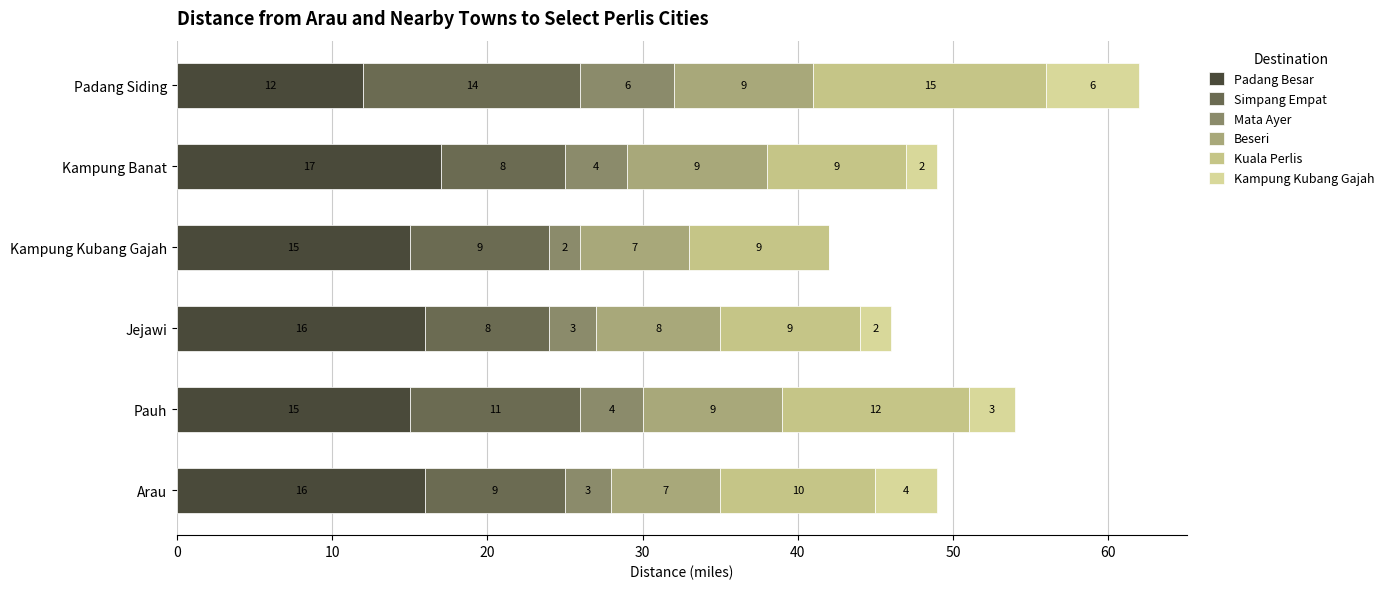

How many distinct data groups are displayed?

6